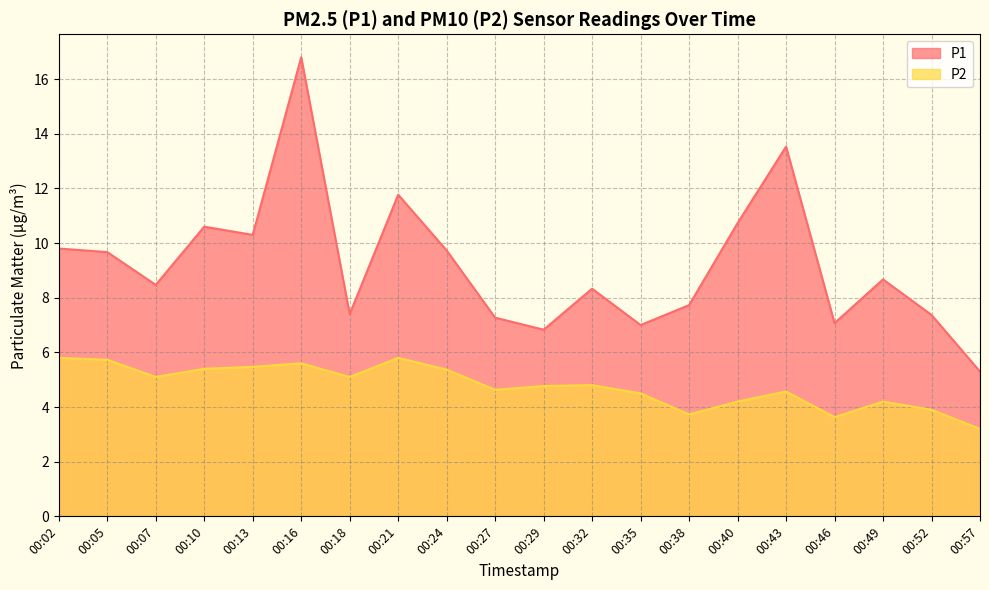

What is the total value across all series at 00:38?

11.5